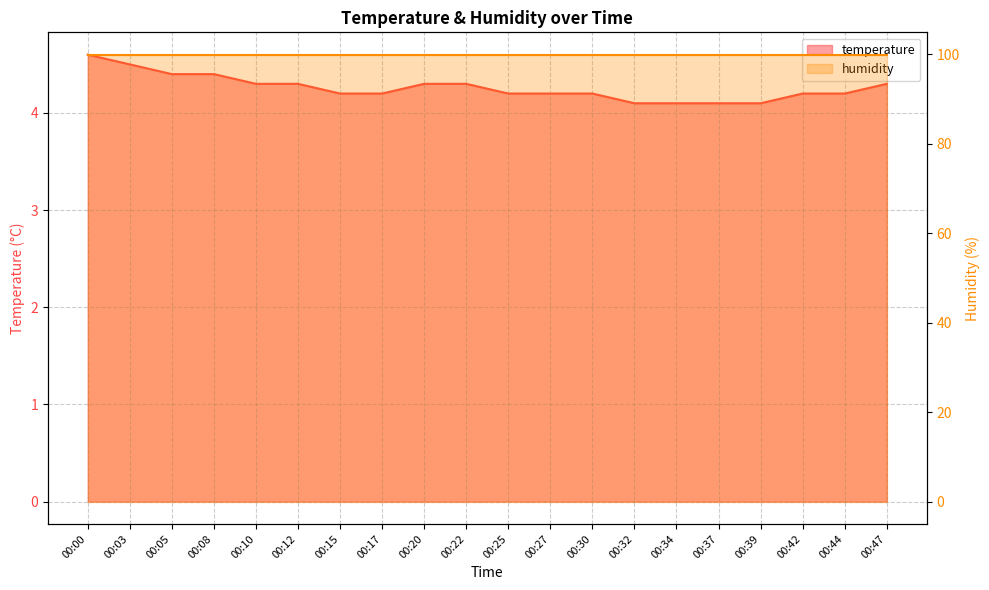

What is the sum of all values?

85.2